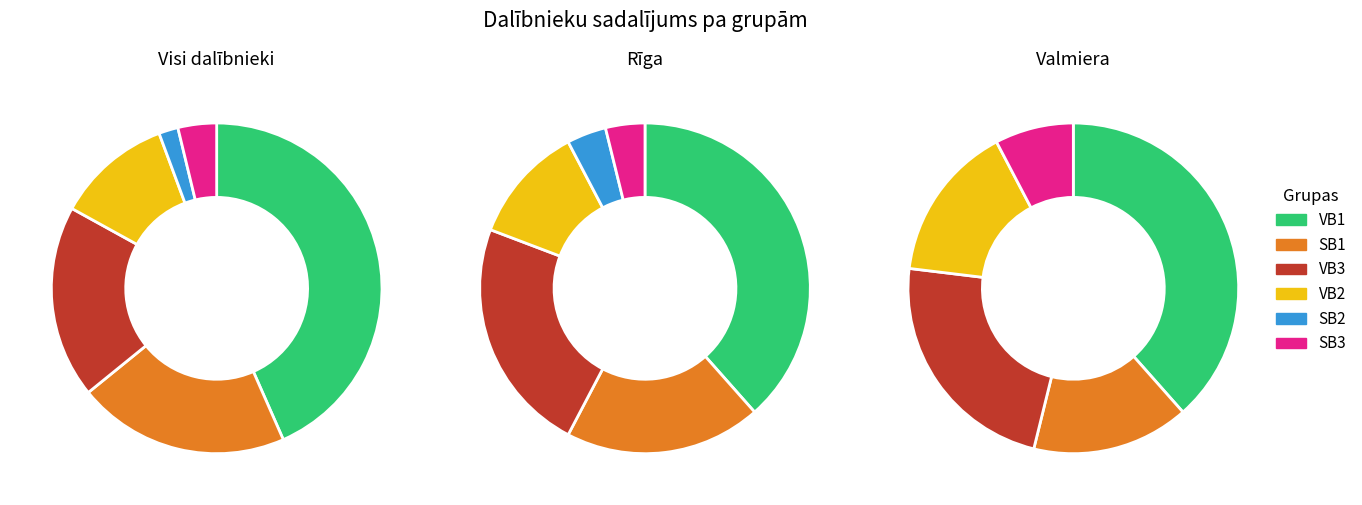

How many slices are in this pie chart?

6